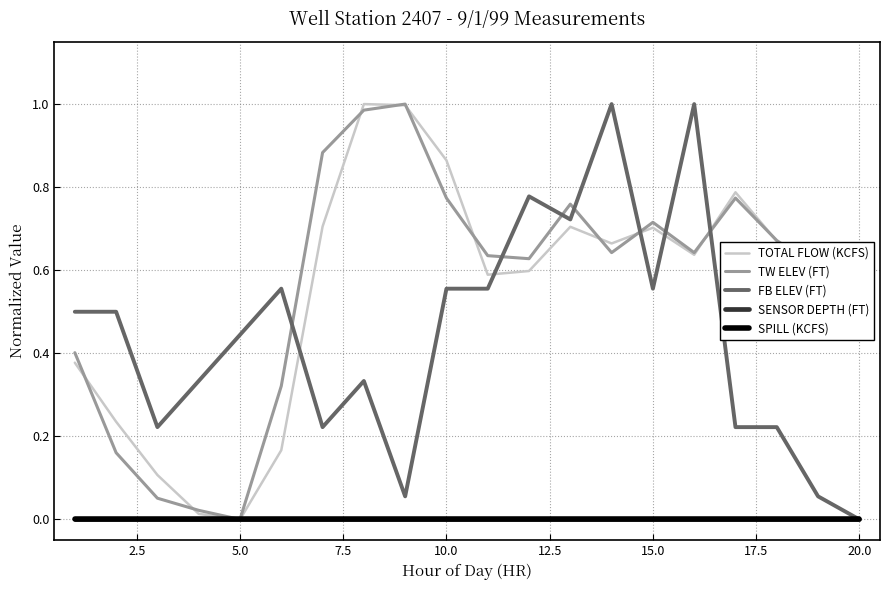

True or false: FB ELEV (FT) and SENSOR DEPTH (FT) cross at least once.

False